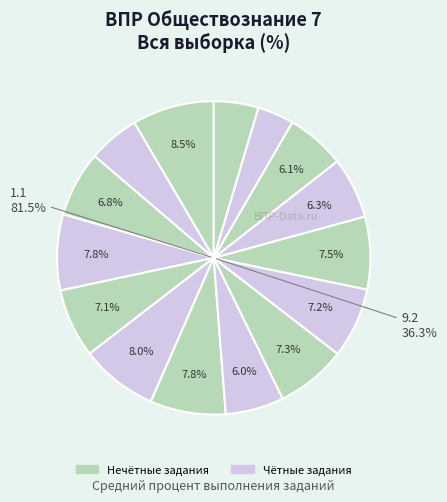

Is 3.2 the majority of the pie?

No